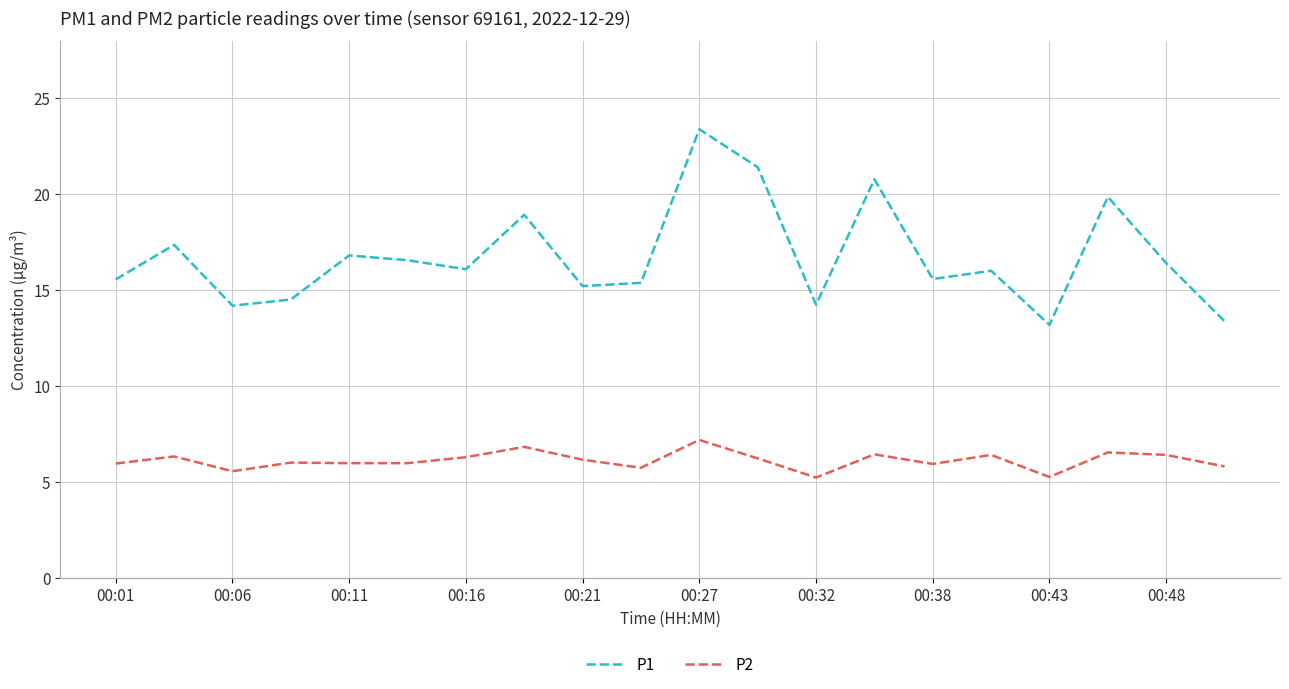

True or false: P2 and P1 intersect in this chart.

False